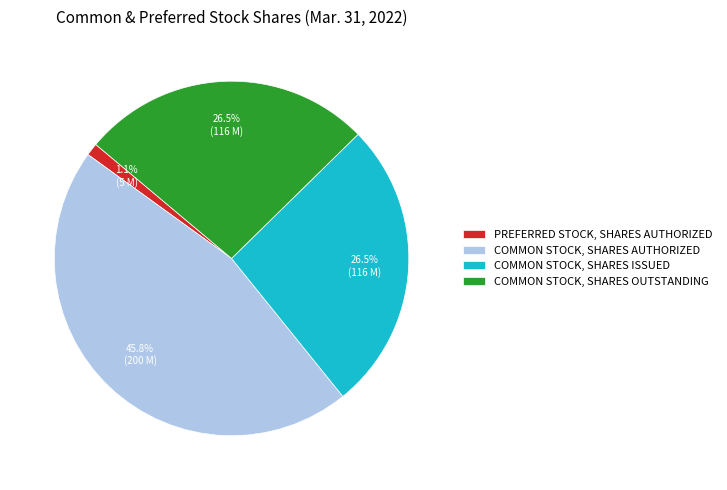

Does PREFERRED STOCK, SHARES AUTHORIZED account for over 50% of the chart?

No